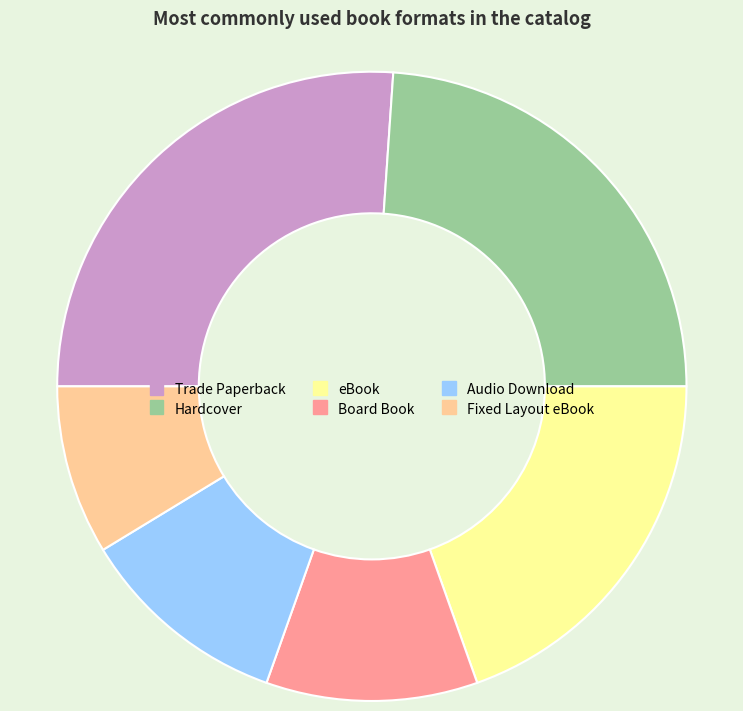

What is the smallest slice in the pie chart?

Fixed Layout eBook